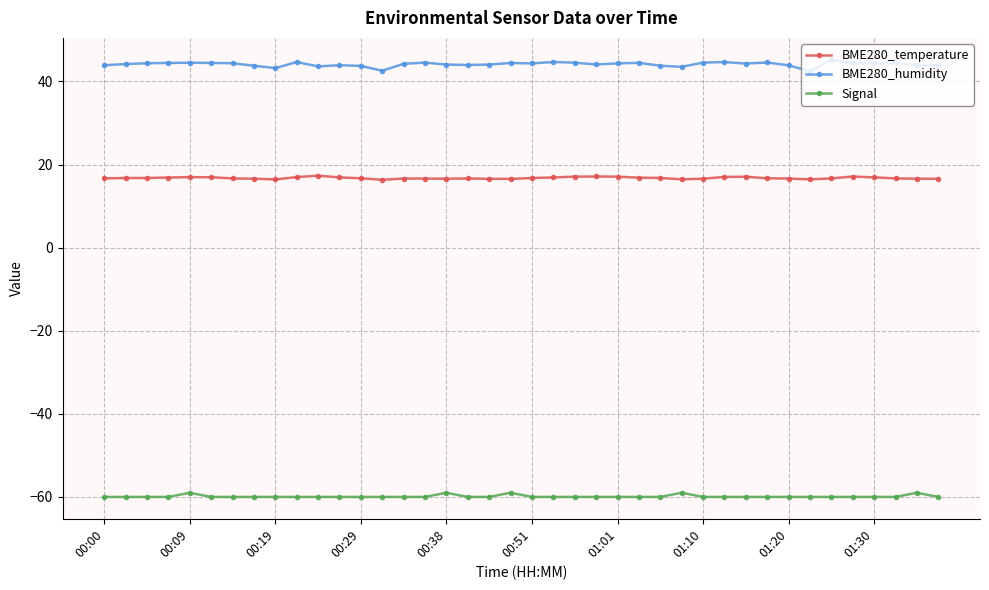

What is the value of the BME280_humidity point at the 30th from the left?

44.7